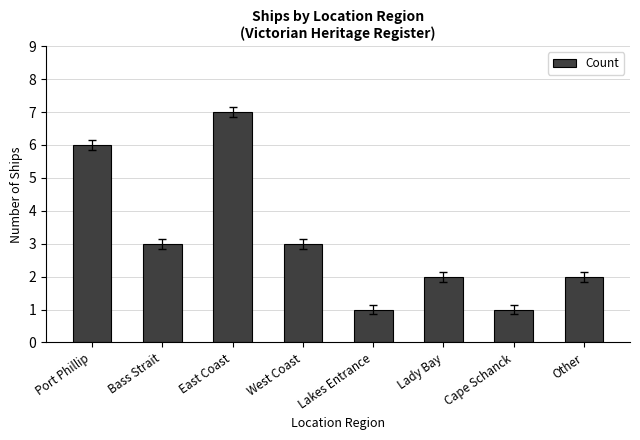

Reading left to right, list all the values displayed in this chart.

Port Phillip=6	Bass Strait=3	East Coast=7	West Coast=3	Lakes Entrance=1	Lady Bay=2	Cape Schanck=1	Other=2